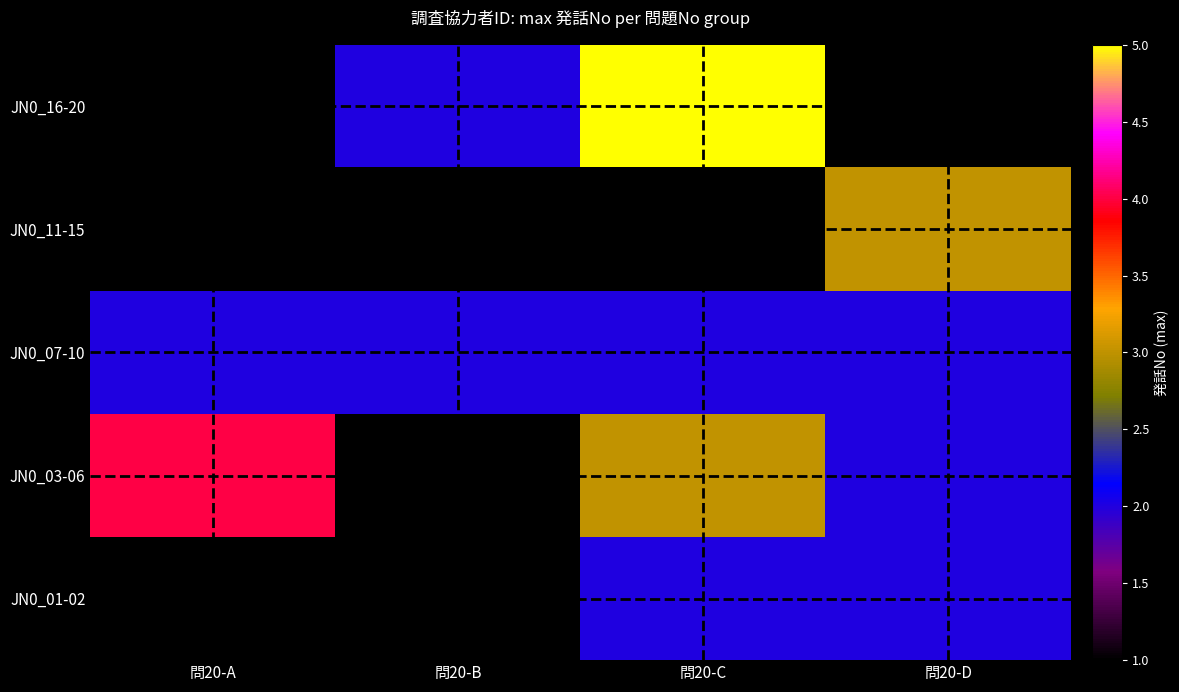

Reading right to left, transcribe all the data shown in this chart.

JN0_01-02: 問20-D=2	問20-C=2	問20-B=1	問20-A=1
JN0_03-06: 問20-D=2	問20-C=3	問20-B=1	問20-A=4
JN0_07-10: 問20-D=2	問20-C=2	問20-B=2	問20-A=2
JN0_11-15: 問20-D=3	問20-C=1	問20-B=1	問20-A=1
JN0_16-20: 問20-D=1	問20-C=5	問20-B=2	問20-A=1